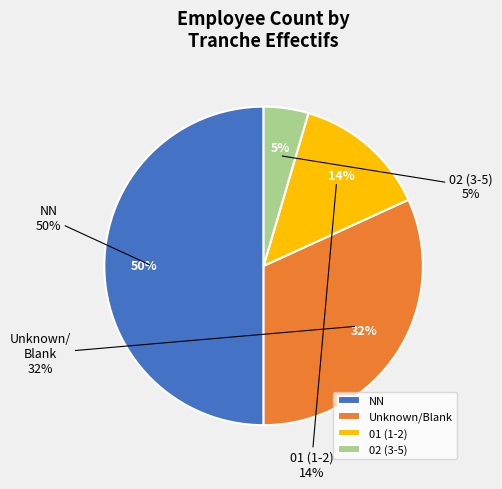

What is the ratio of the value at 02 to the value at NN?

0.1